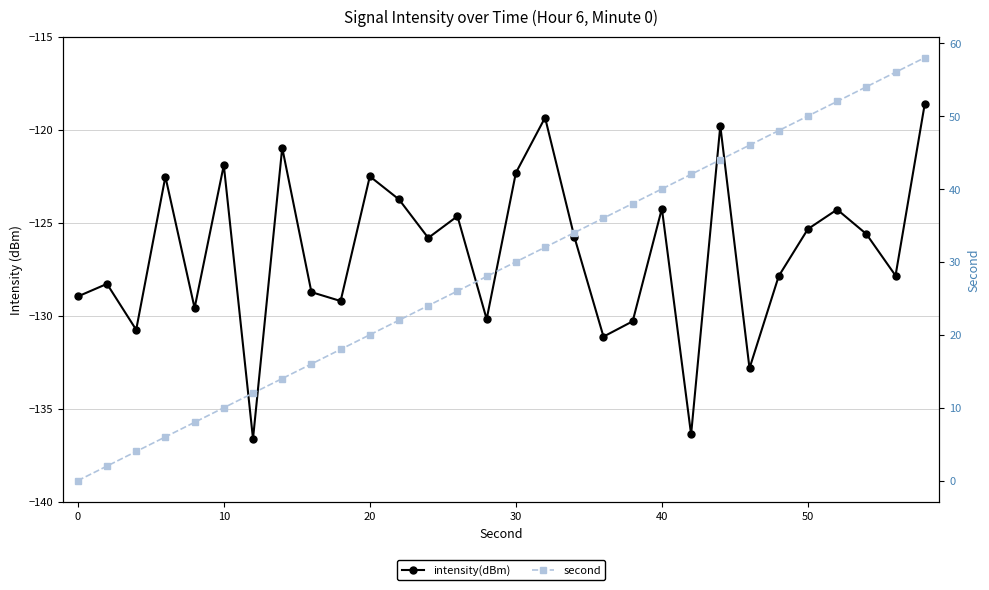

What is the value of the intensity(dBm) point at the 15th from the left?

-130.2